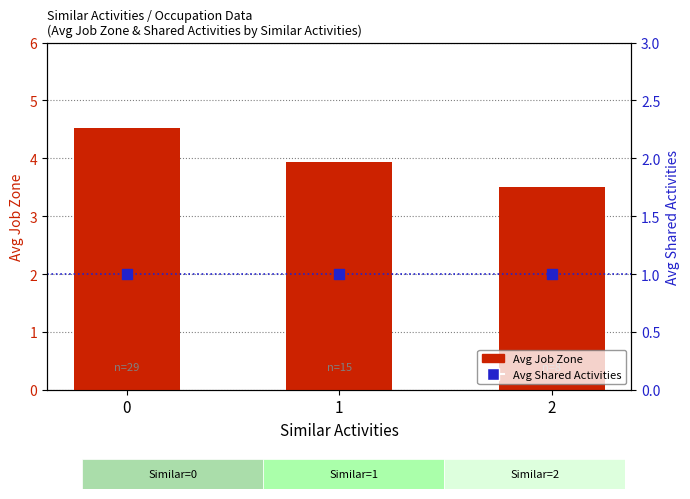

Is the value of Avg Shared Activities at 0 greater than the value of Avg Job Zone at 0?

No